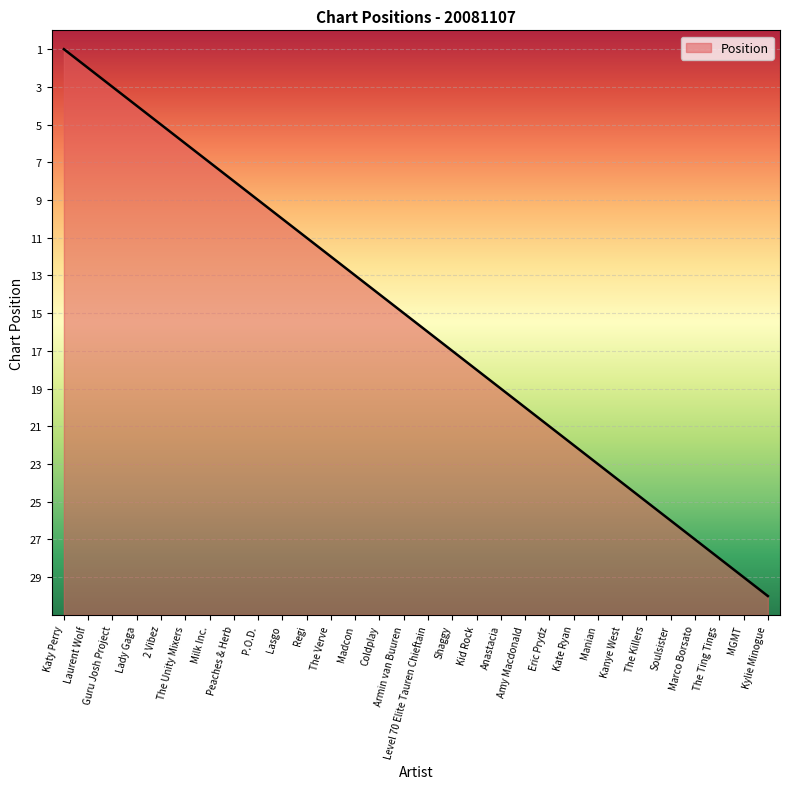

What is the label of the 11th point from the left?

Regi